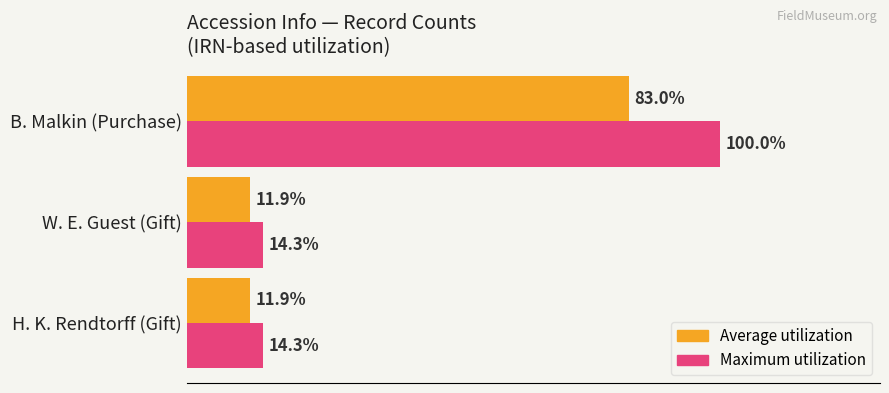

At which category is the sum across all series the highest?

B. Malkin (Purchase)